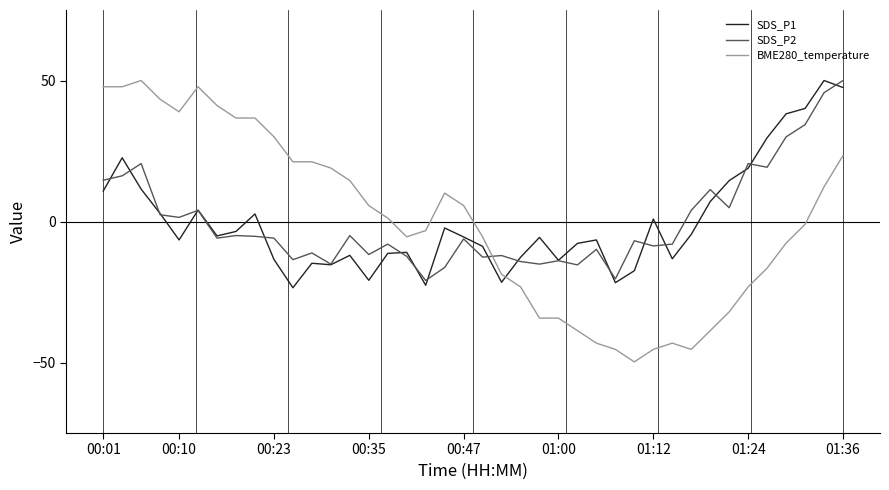

What is the greatest value displayed?

50.0